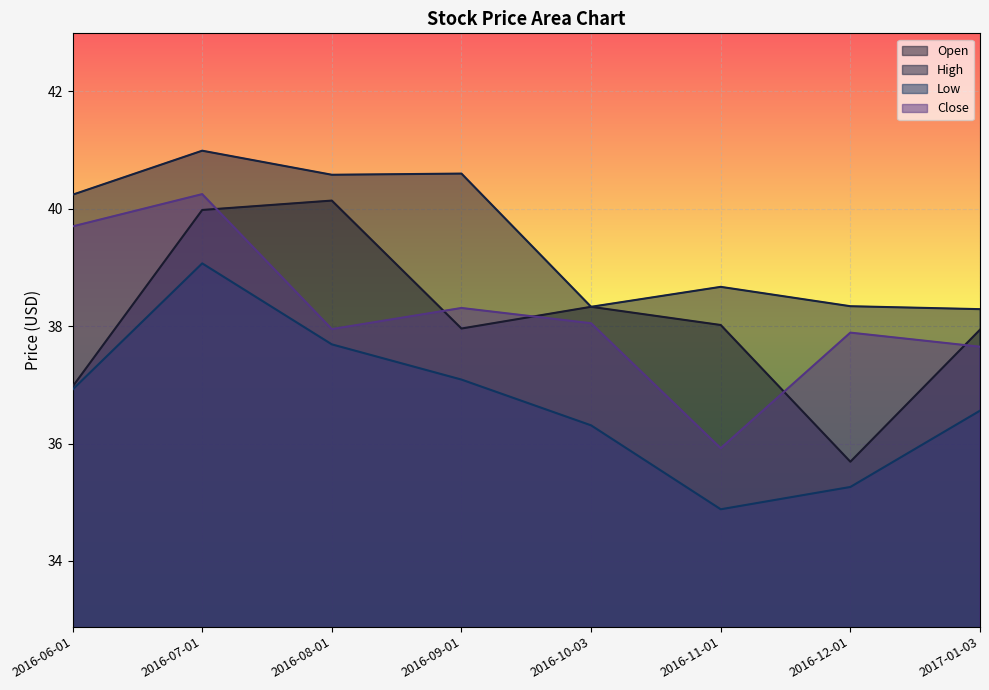

Between 2016-09-01 and 2016-10-03, which series saw the biggest shift?

High